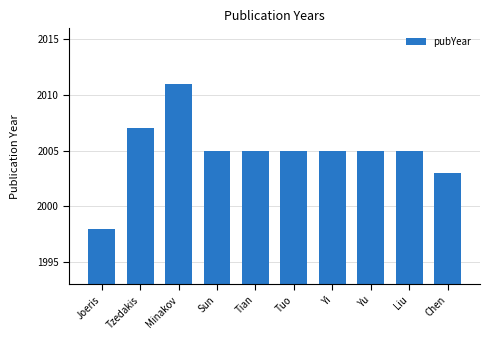

What is the greatest value displayed?

2011